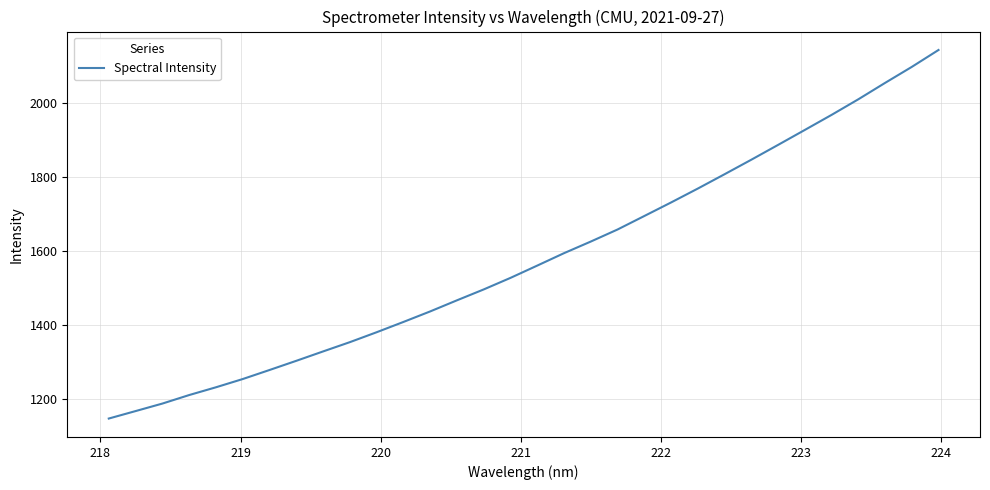

Count the number of data series in this chart.

1